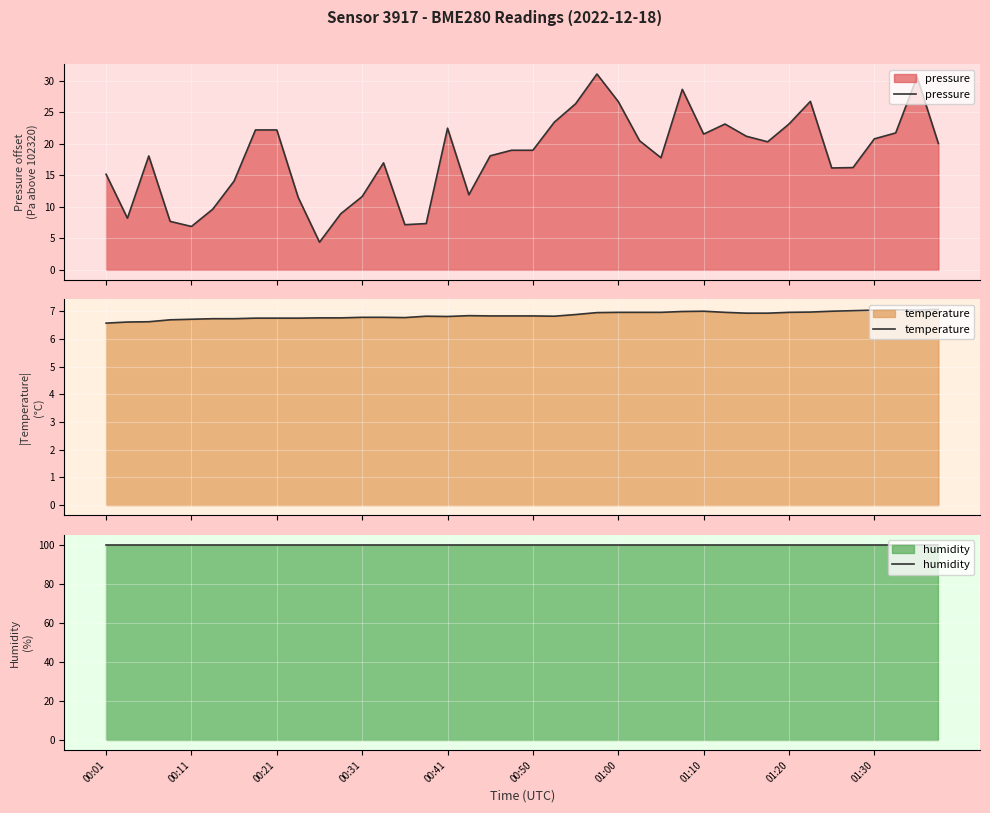

Reading left to right, what are all the values shown in this chart?

pressure: 15.2	8.2	18.1	7.7	6.9	9.6	14.1	22.2	22.2	11.5	4.4	8.9	11.6	17.0	7.2	7.3	22.5	11.9	18.1	19.0	19.0	23.4	26.3	31.1	26.7	20.5	17.8	28.6	21.5	23.1	21.2	20.3	23.1	26.7	16.2	16.2	20.8	21.7	30.6	20.0
temperature: 6.6	6.6	6.6	6.7	6.7	6.7	6.7	6.8	6.8	6.8	6.8	6.8	6.8	6.8	6.8	6.8	6.8	6.8	6.8	6.8	6.8	6.8	6.9	7.0	7.0	7.0	7.0	7.0	7.0	7.0	6.9	6.9	7.0	7.0	7.0	7.0	7.0	7.0	7.0	7.1
humidity: 100.0	100.0	100.0	100.0	100.0	100.0	100.0	100.0	100.0	100.0	100.0	100.0	100.0	100.0	100.0	100.0	100.0	100.0	100.0	100.0	100.0	100.0	100.0	100.0	100.0	100.0	100.0	100.0	100.0	100.0	100.0	100.0	100.0	100.0	100.0	100.0	100.0	100.0	100.0	100.0